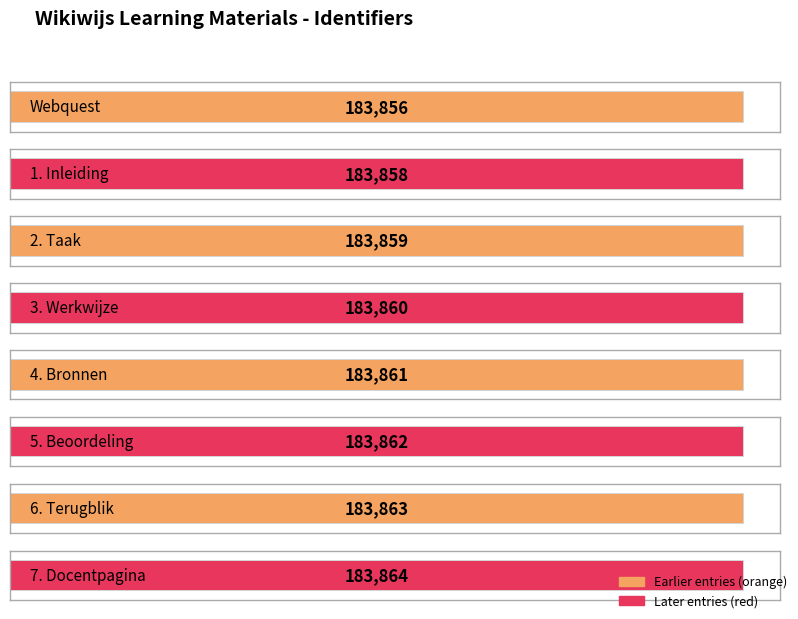

How many values are between 183859 and 183863?

5